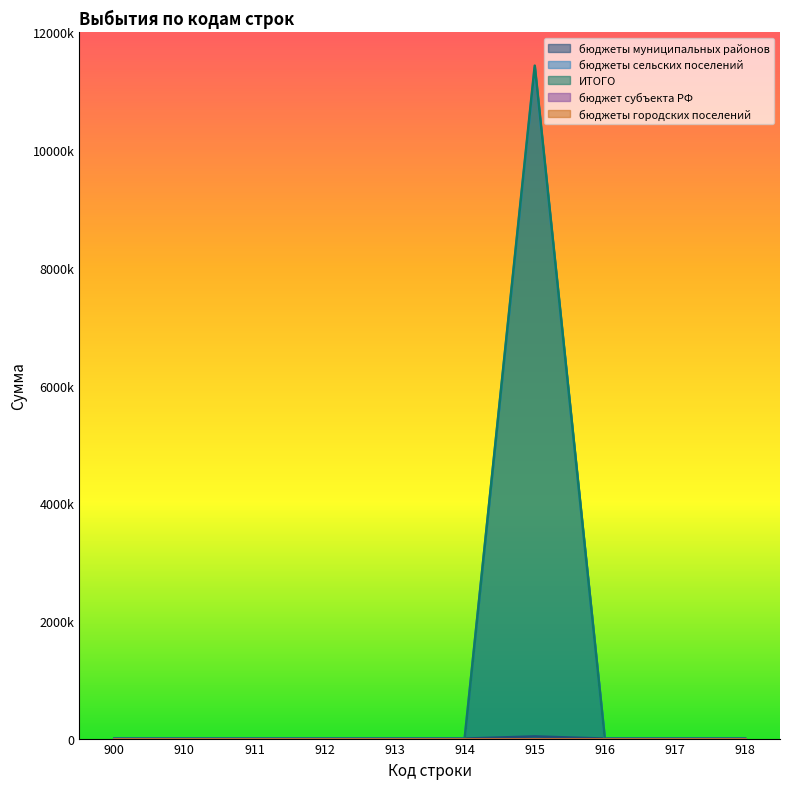

Reading left to right, what are all the values shown in this chart?

бюджеты муниципальных районов: 0	0	0	0	0	0	36808	0	0	0
бюджеты сельских поселений: 0	0	0	0	0	0	11400050	0	0	0
ИТОГО: 0	0	0	0	0	0	11436858	0	0	0